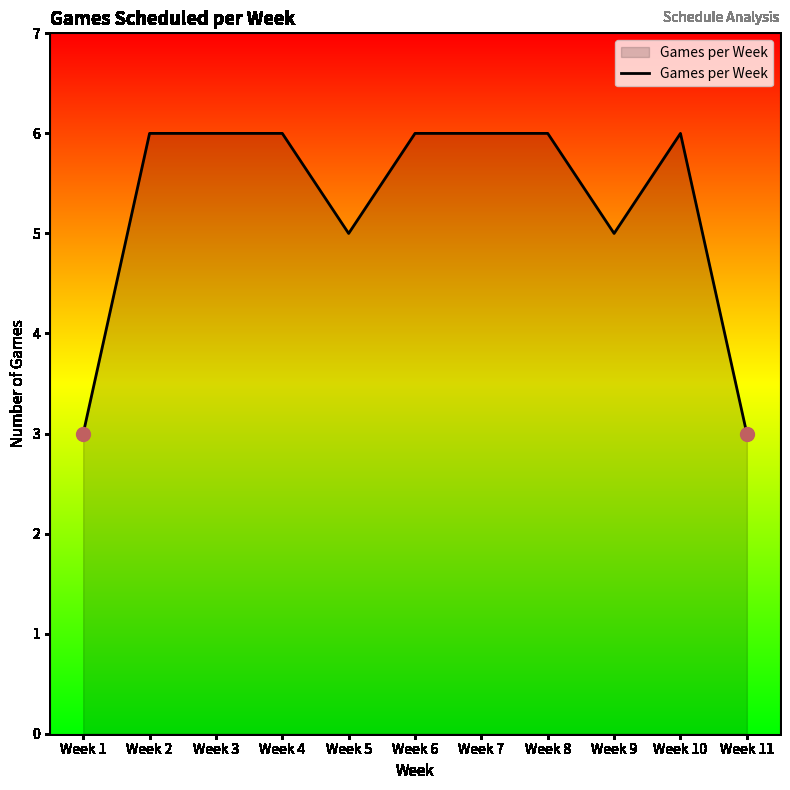

Which has a higher value, Week 6 or Week 9?

Week 6